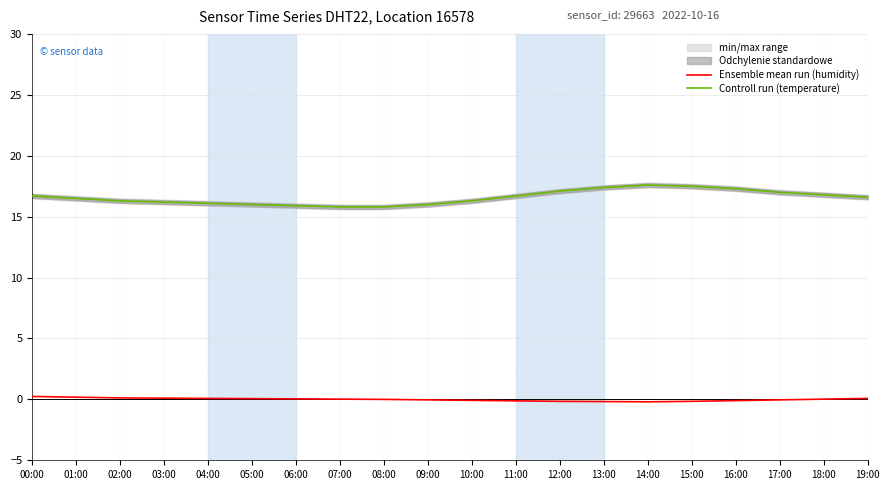

Reading right to left, extract all data points from this chart.

Ensemble mean run (humidity): 19:00=0.1	18:00=0.0	17:00=-0.0	16:00=-0.1	15:00=-0.2	14:00=-0.2	13:00=-0.2	12:00=-0.2	11:00=-0.1	10:00=-0.1	09:00=-0.0	08:00=0.0	07:00=0.0	06:00=0.0	05:00=0.1	04:00=0.1	03:00=0.1	02:00=0.1	01:00=0.2	00:00=0.2
Controll run (temperature): 19:00=16.6	18:00=16.8	17:00=17.0	16:00=17.3	15:00=17.5	14:00=17.6	13:00=17.4	12:00=17.1	11:00=16.7	10:00=16.3	09:00=16.0	08:00=15.8	07:00=15.8	06:00=15.9	05:00=16.0	04:00=16.1	03:00=16.2	02:00=16.3	01:00=16.5	00:00=16.7